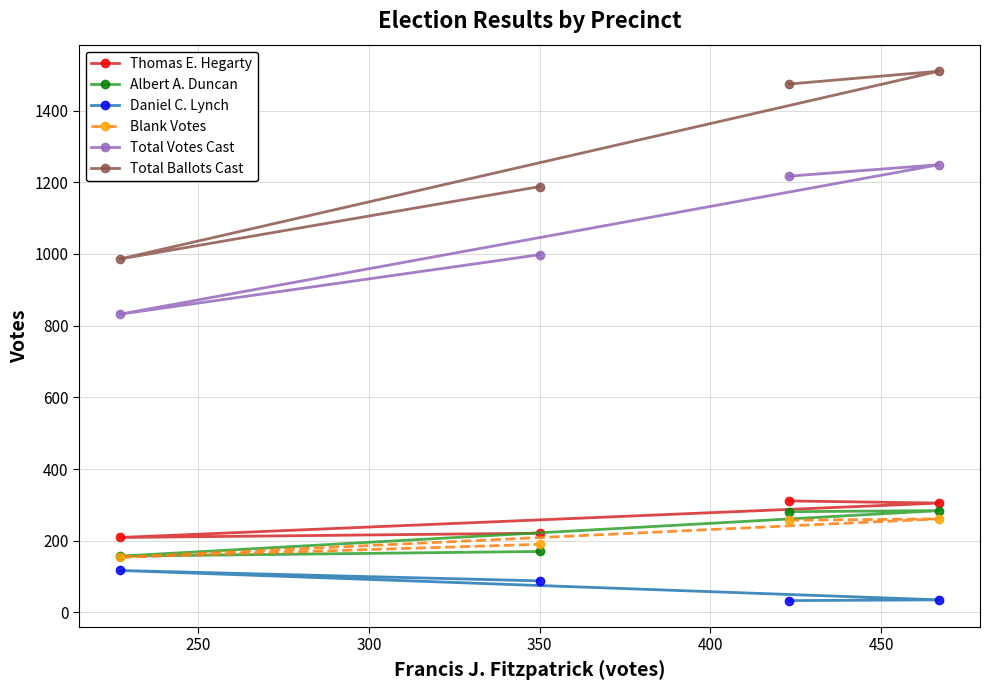

What is the highest value of the Thomas E. Hegarty series?

311